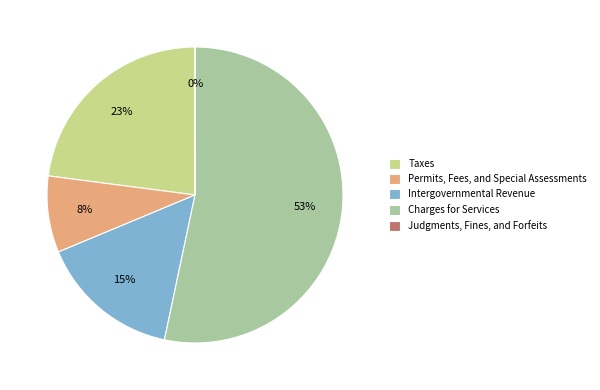

Which category has the biggest portion of the pie?

Charges for Services